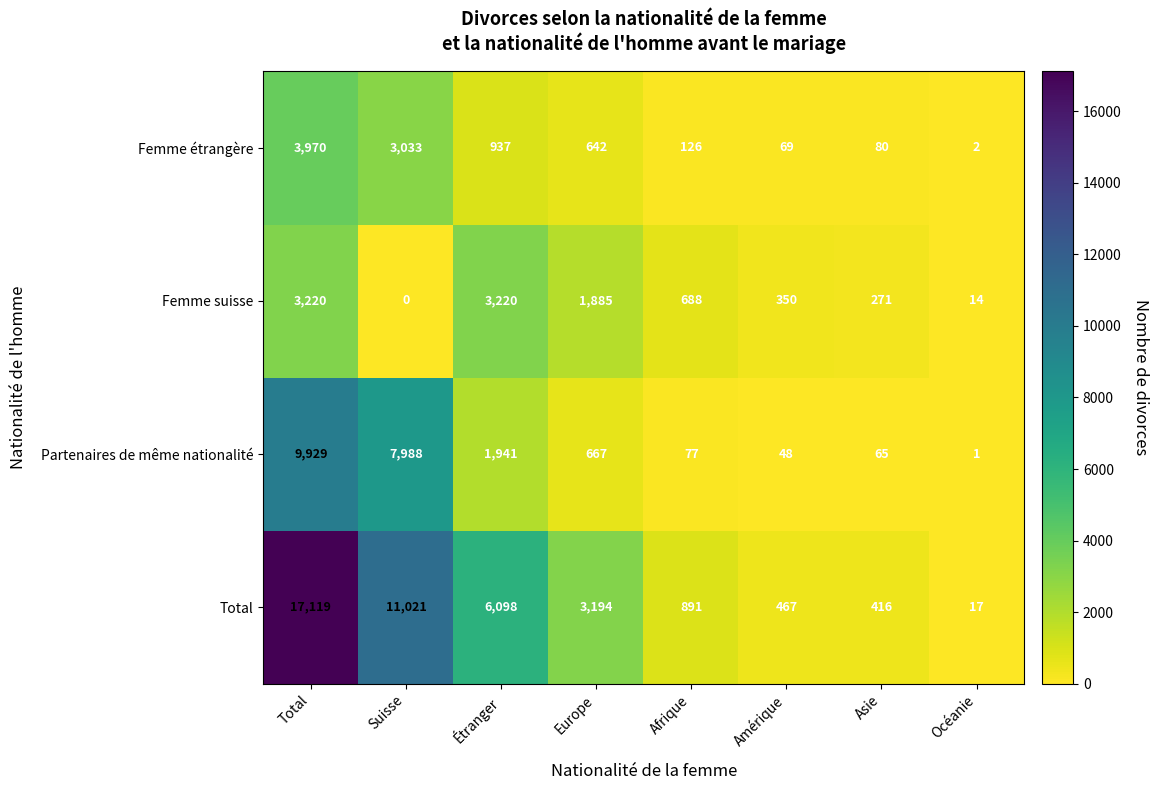

Read the Femme étrangère value at Étranger.

937